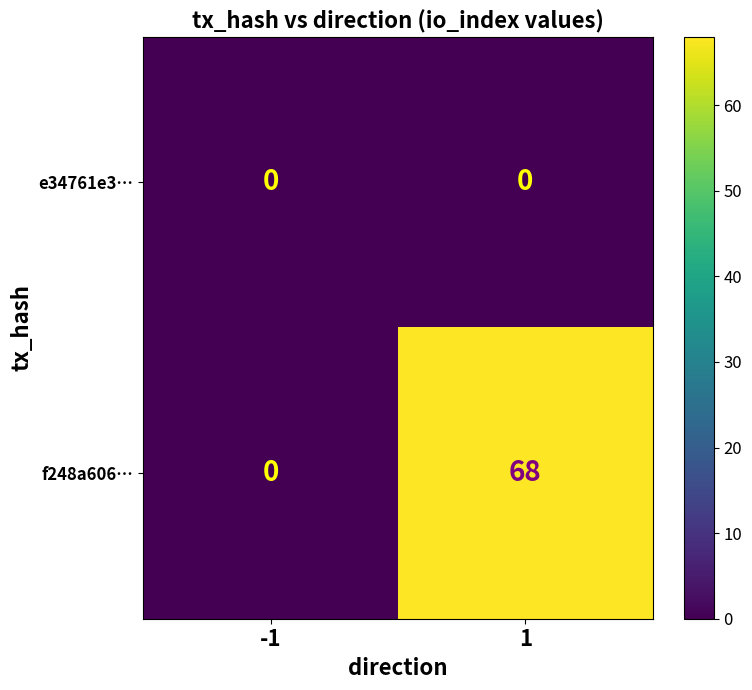

Rank the series by their average value, from lowest to highest.

e34761e3…, f248a606…